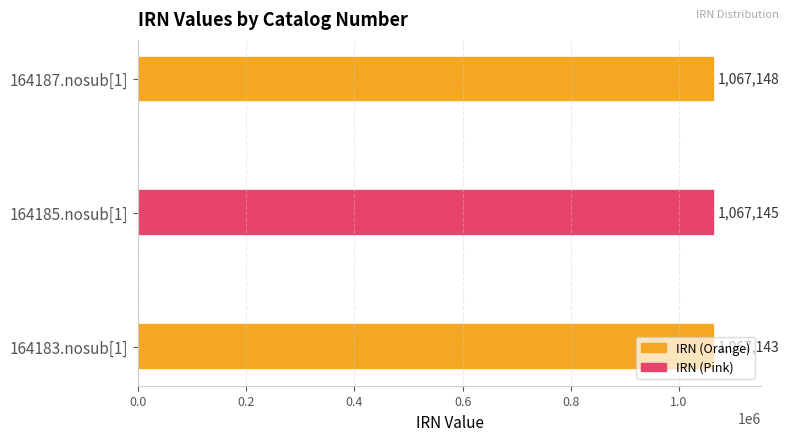

At which label is the value closest to 1067145?

164185.nosub[1]